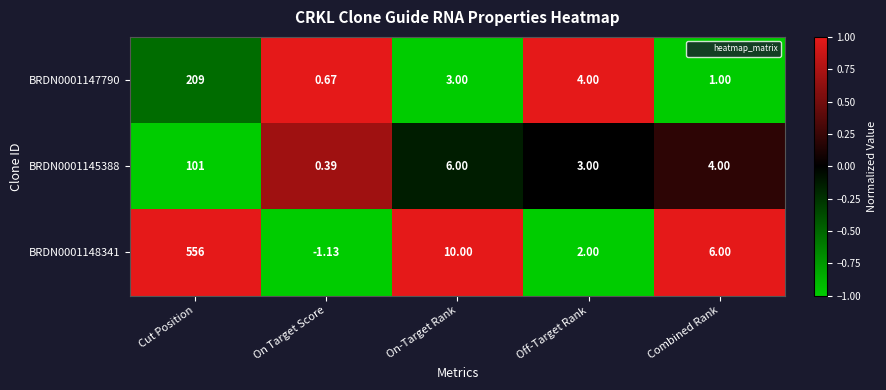

Where does the BRDN0001147790 series first go above 3?

Cut Position